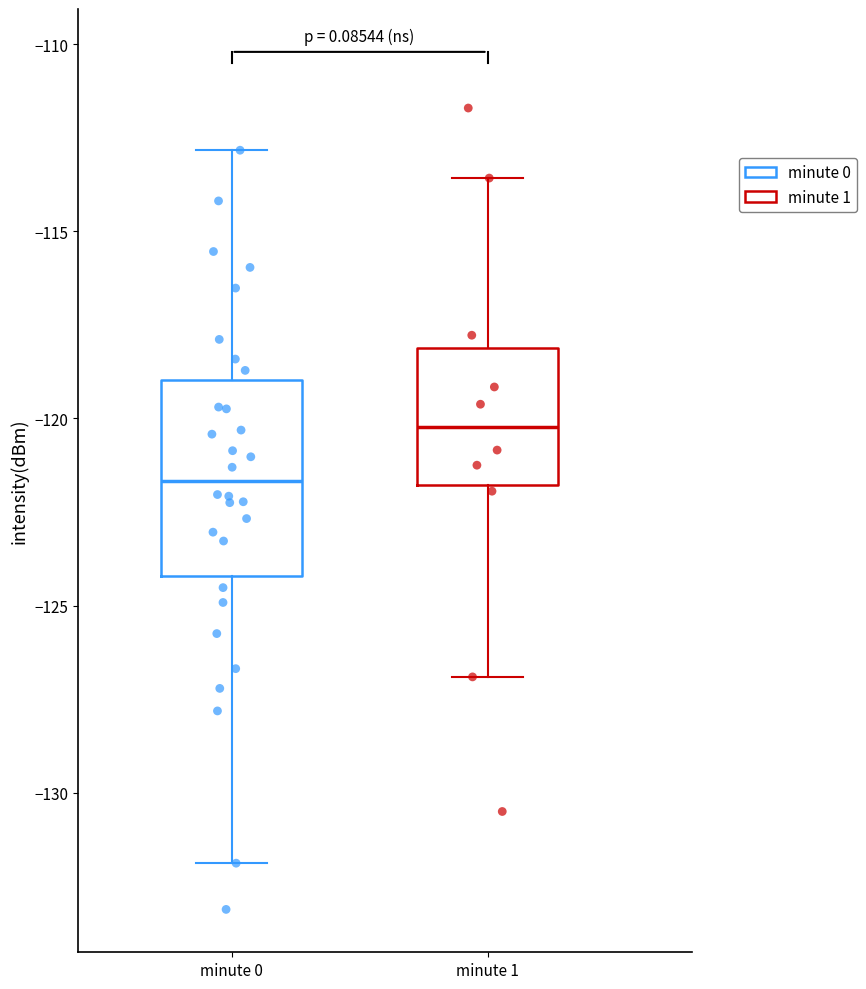

Reading left to right, read every box against the y-axis: the position of its median line, the range the box covers, and the ends of its whiskers. The values are not printed on the chart, so give them approximately, as read against the axis.

minute 0: median -121.5, box -124.0 to -119.0, whiskers -132.0 to -113.0
minute 1: median -120.0, box -122.0 to -118.0, whiskers -127.0 to -113.5